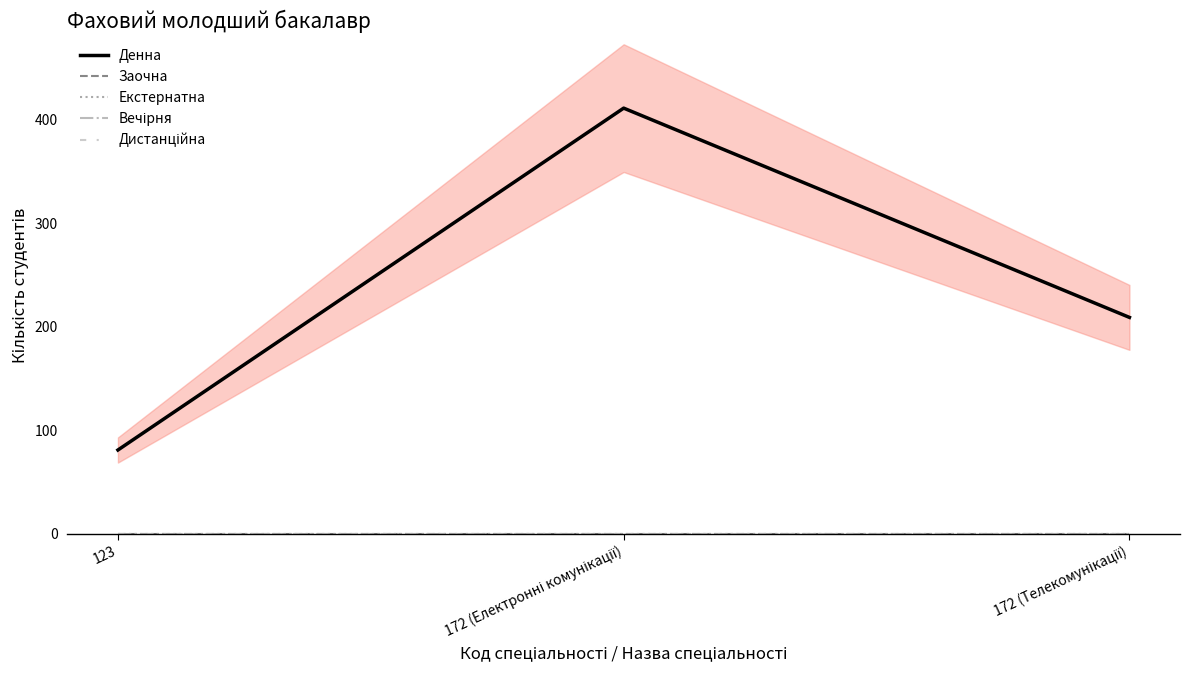

What is the difference between the second highest and minimum values in the Денна series?

128